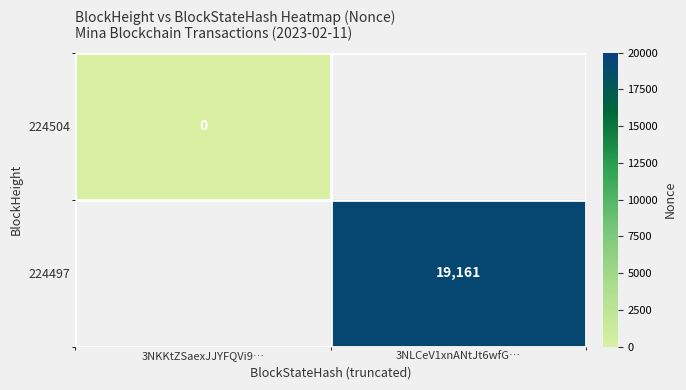

True or false: 224497 has a value of 6980 at 3NLCeV1xnANtJt6wfG….

False